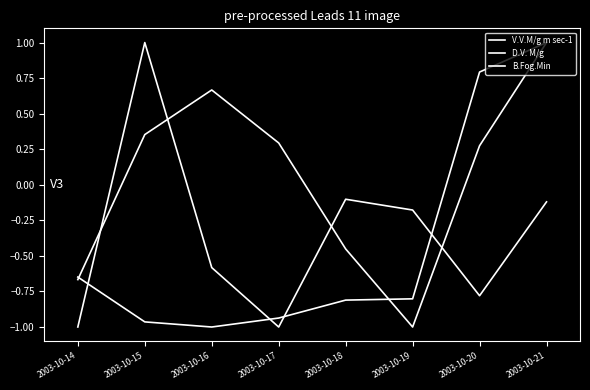

Is it true that D.V. M/g equals -1.6 at 2003-10-17?

False